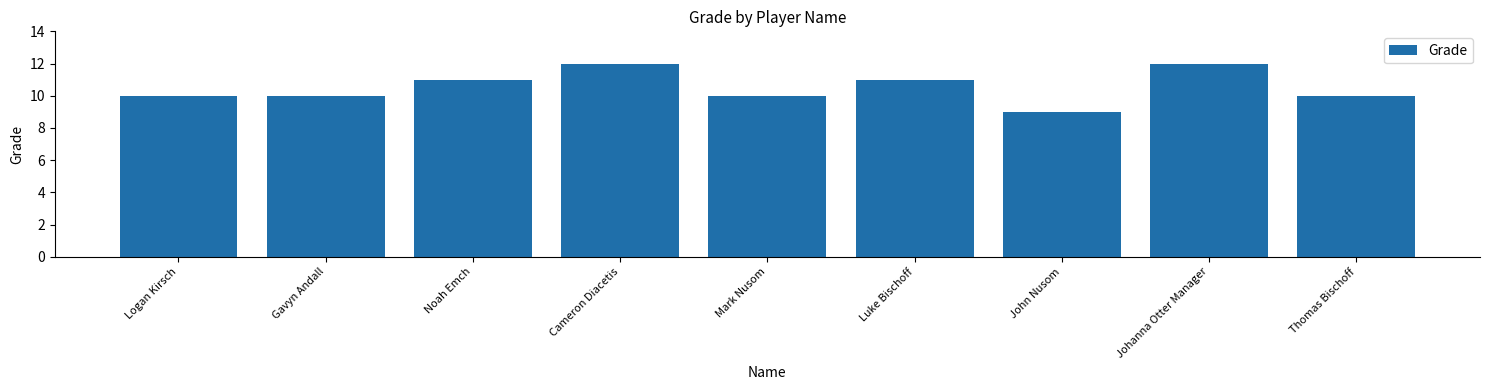

Approximately how many times larger is the value at Luke Bischoff compared to Logan Kirsch?

1.1